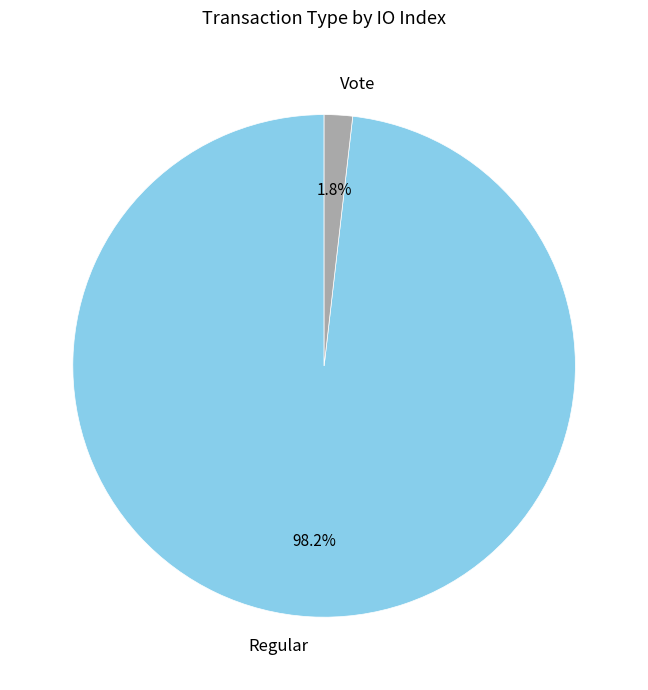

Which slice is the largest?

Regular